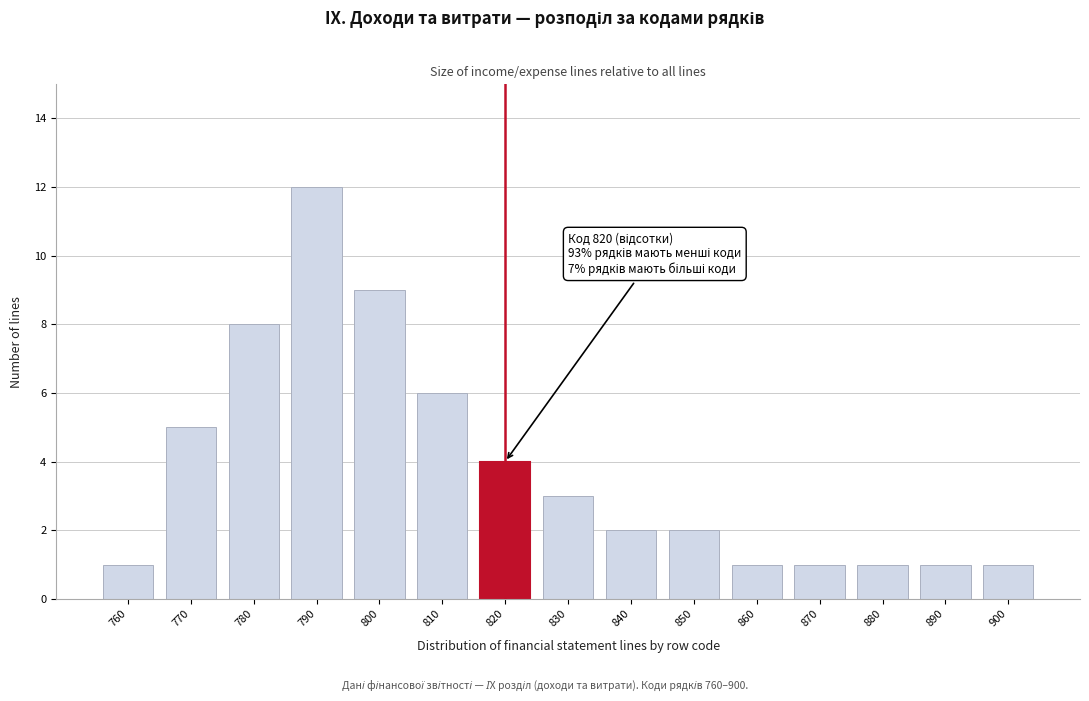

Reading right to left, what are all the values shown in this chart?

900=1	890=1	880=1	870=1	860=1	850=2	840=2	830=3	820=4	810=6	800=9	790=12	780=8	770=5	760=1